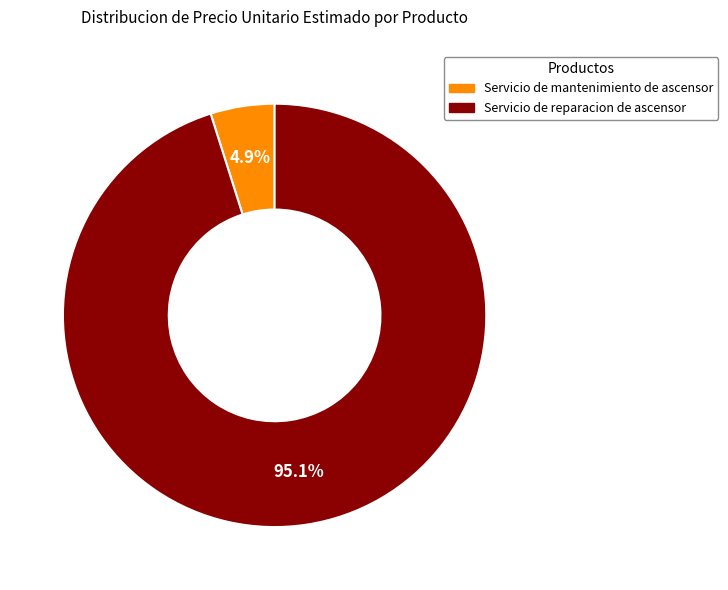

What is the largest slice in the pie chart?

Servicio de reparacion de ascensor